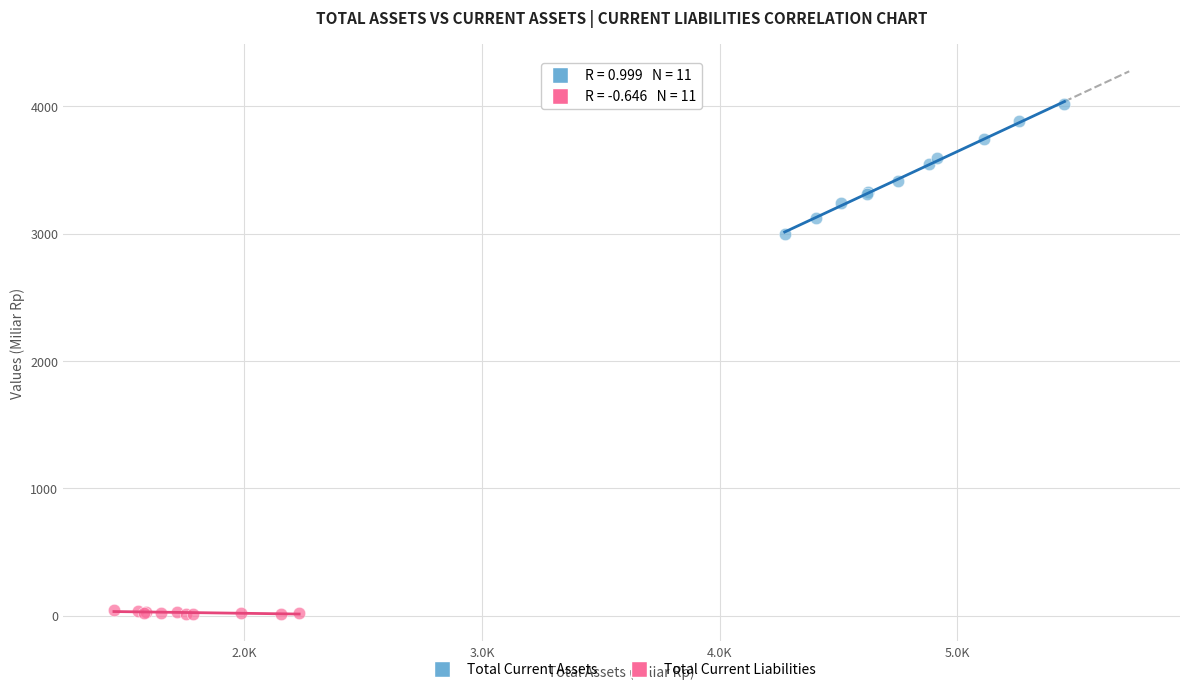

Which series contains the highest Y value?

Total Current Assets